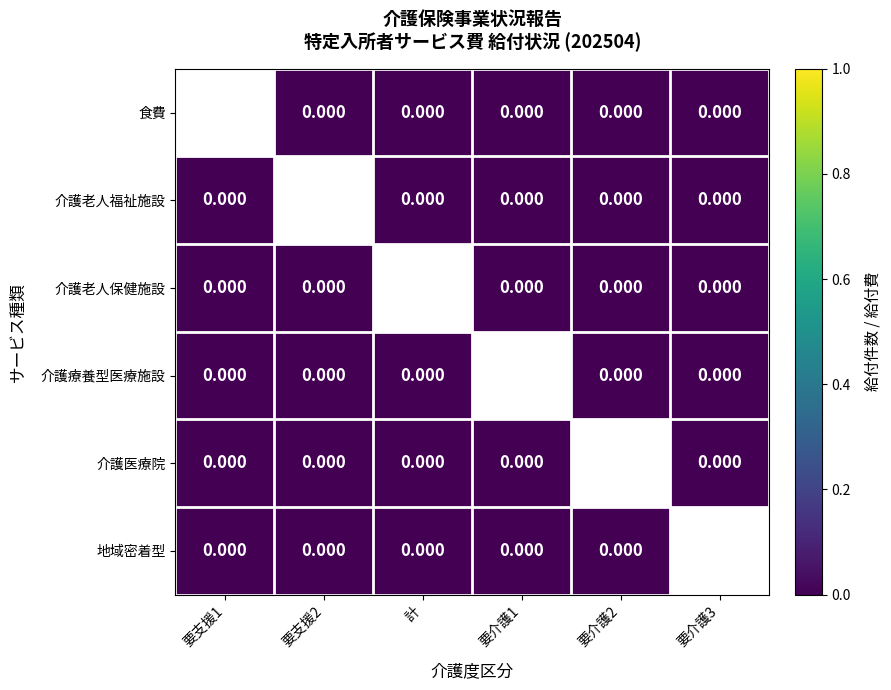

Which series has the widest spread of values?

介護老人福祉施設